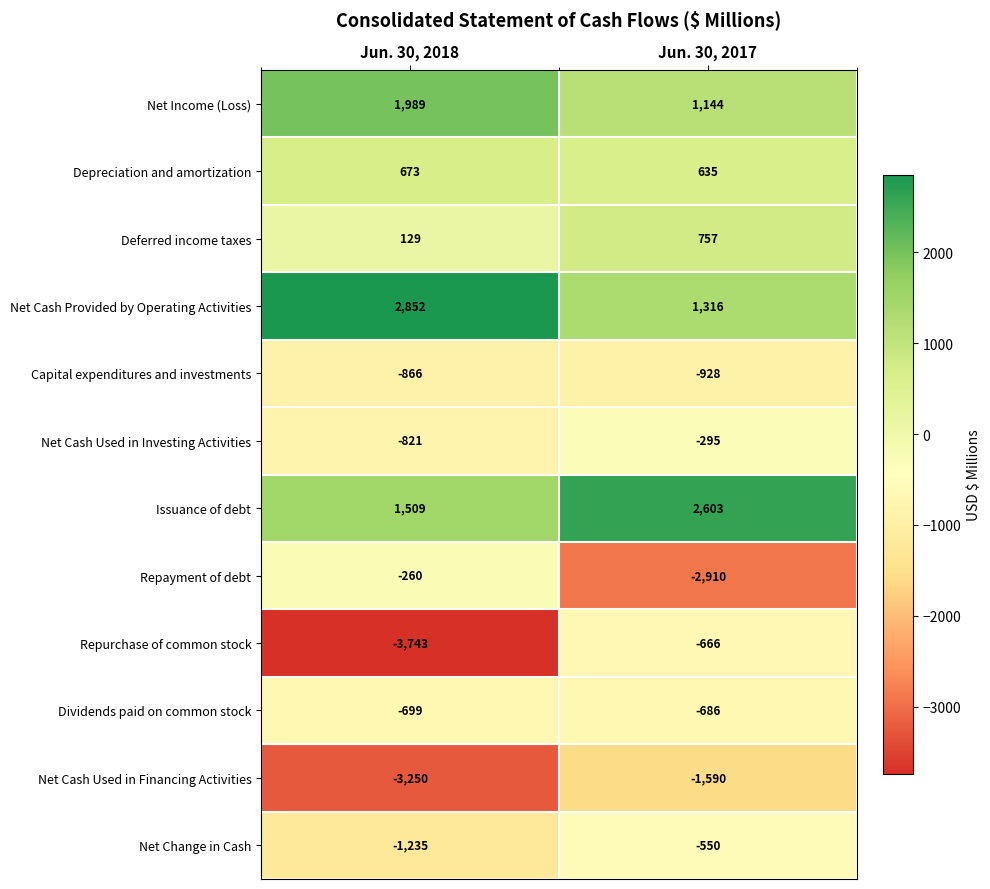

Which category has the highest value in the Net Cash Provided by Operating Activities series?

Jun. 30, 2018